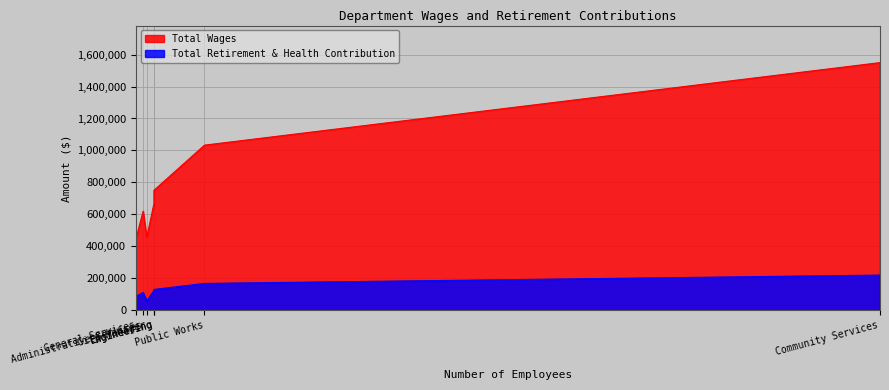

How many Total Retirement & Health Contribution values are between 84974 and 166940?

5